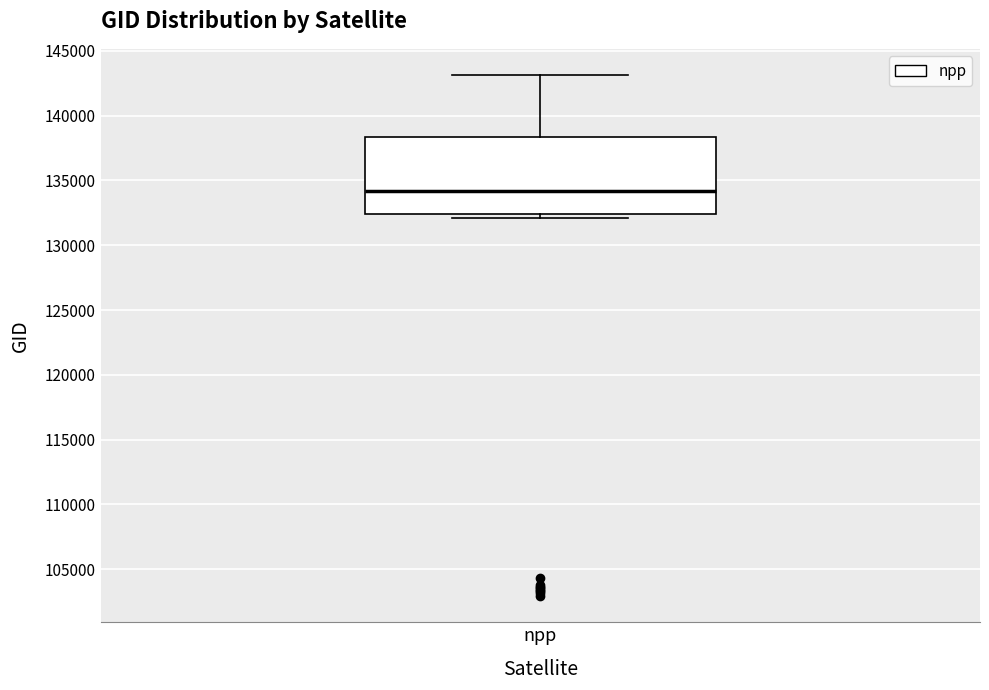

Transcribe this box plot: give where the median line is, the range the box spans, and where the two whiskers end, as read against the y-axis. The values are not printed on the chart, so give them approximately, as read against the axis.

median 134000, box 132500 to 138500, whiskers 132000 to 143000